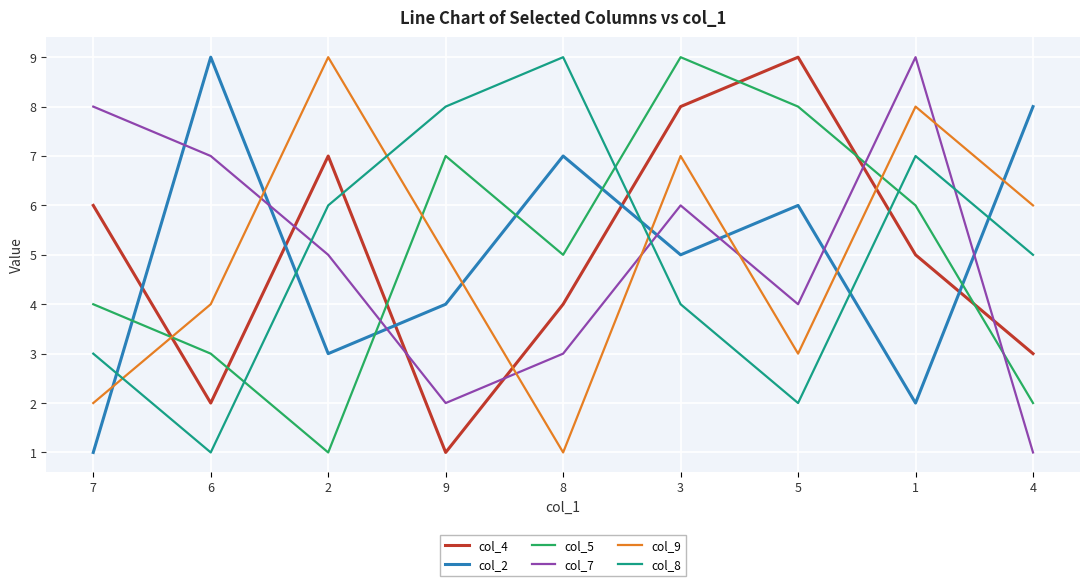

What is the greatest value displayed?

9